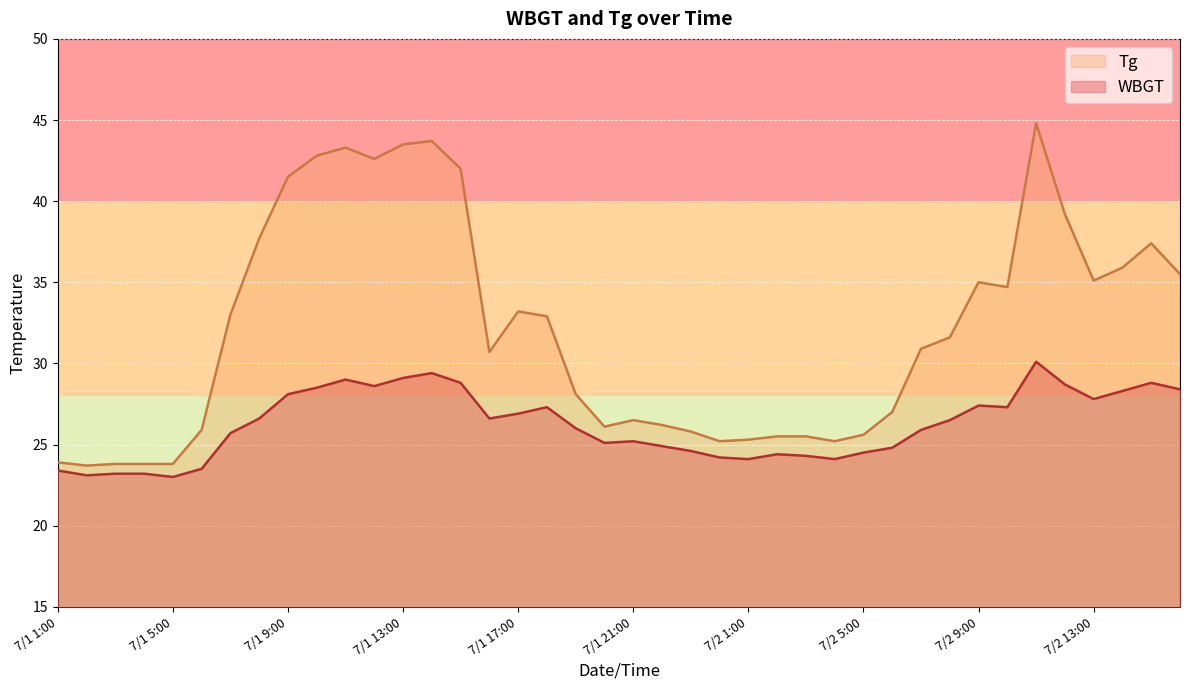

At which label does Tg reach its peak?

7/2 11:00